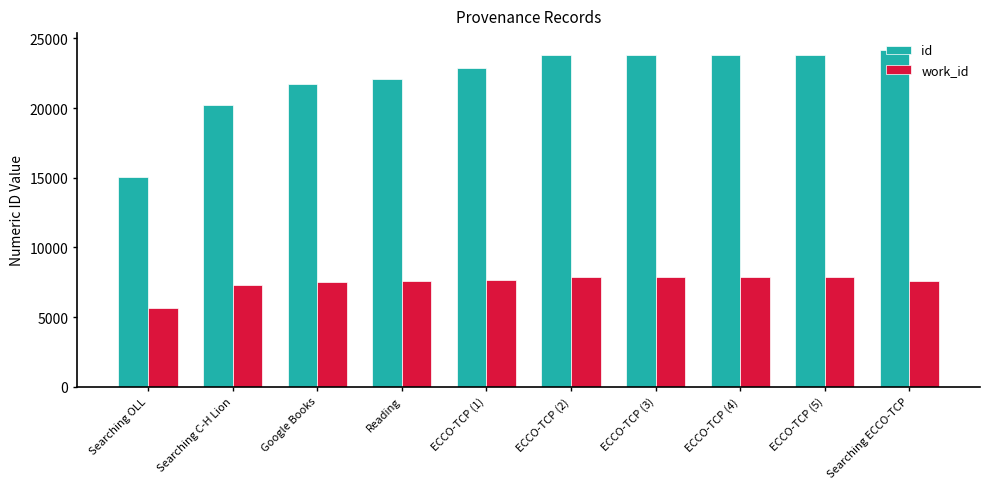

How many groups of bars are there?

10